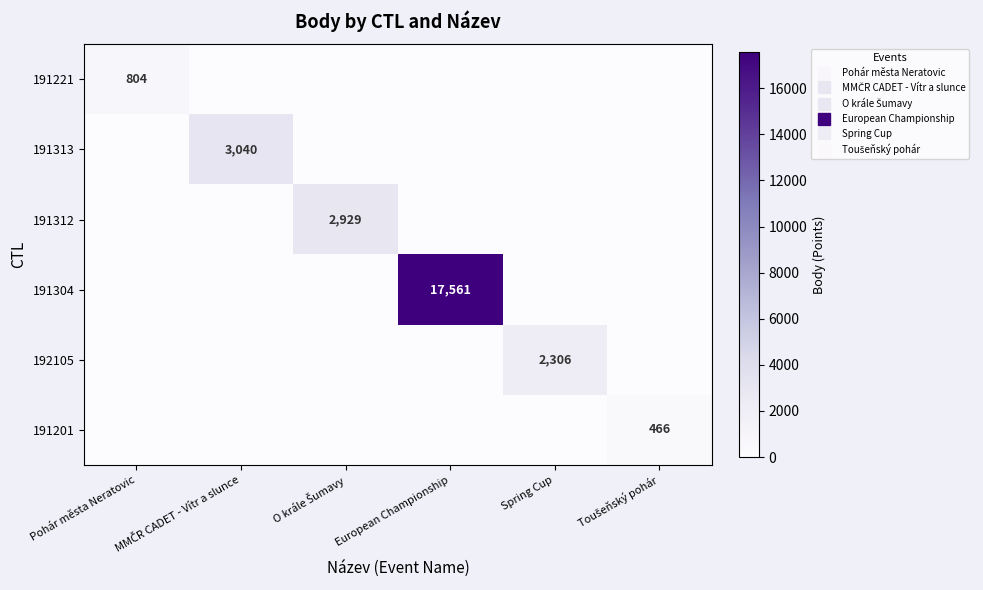

Which series has the largest total across all categories?

191304